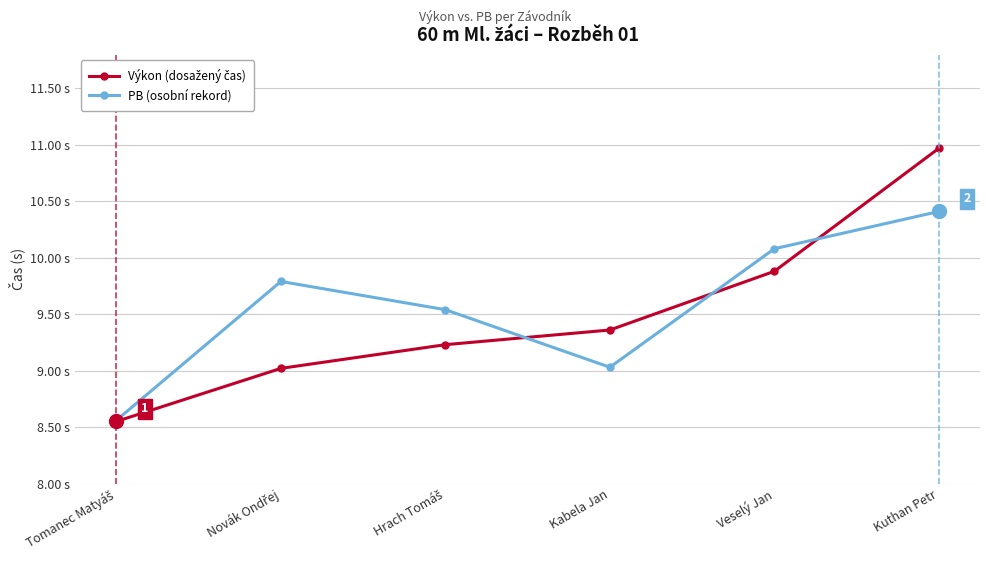

What position from the left is Veselý Jan?

5